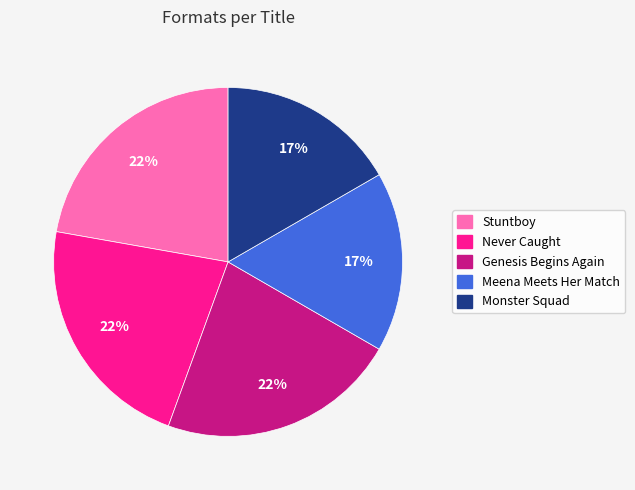

Which has a higher value, Monster Squad or Stuntboy?

Stuntboy